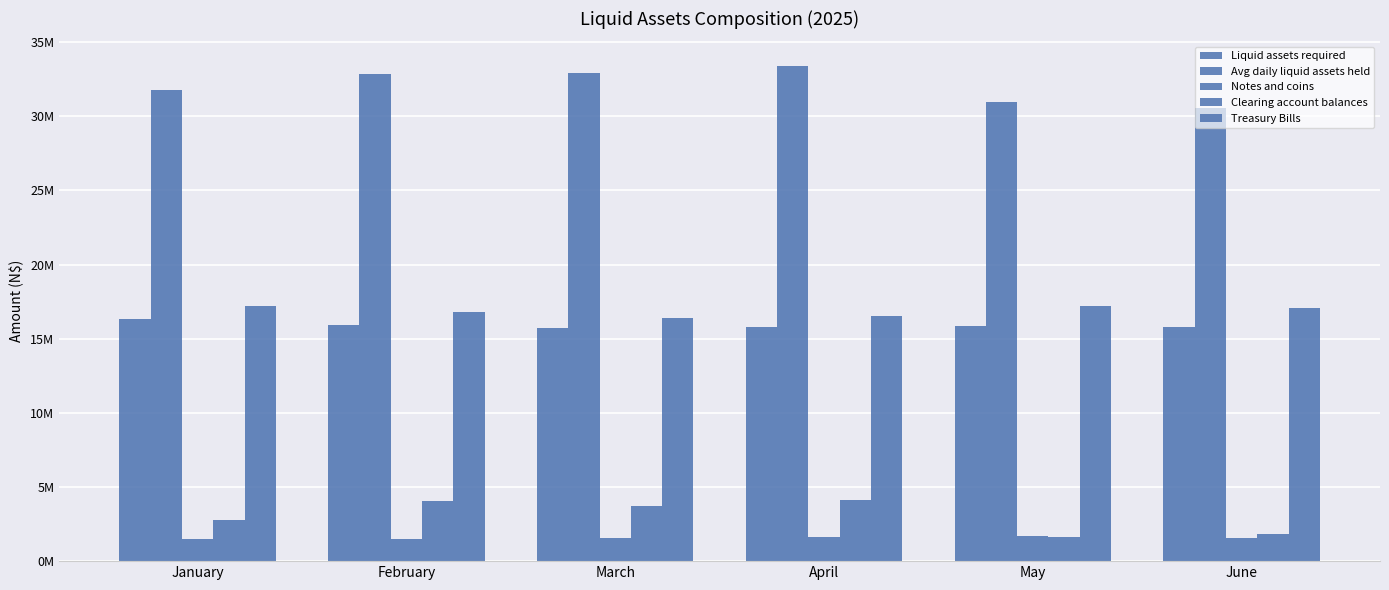

True or false: Clearing account balances has a value of 2799656 at January.

True